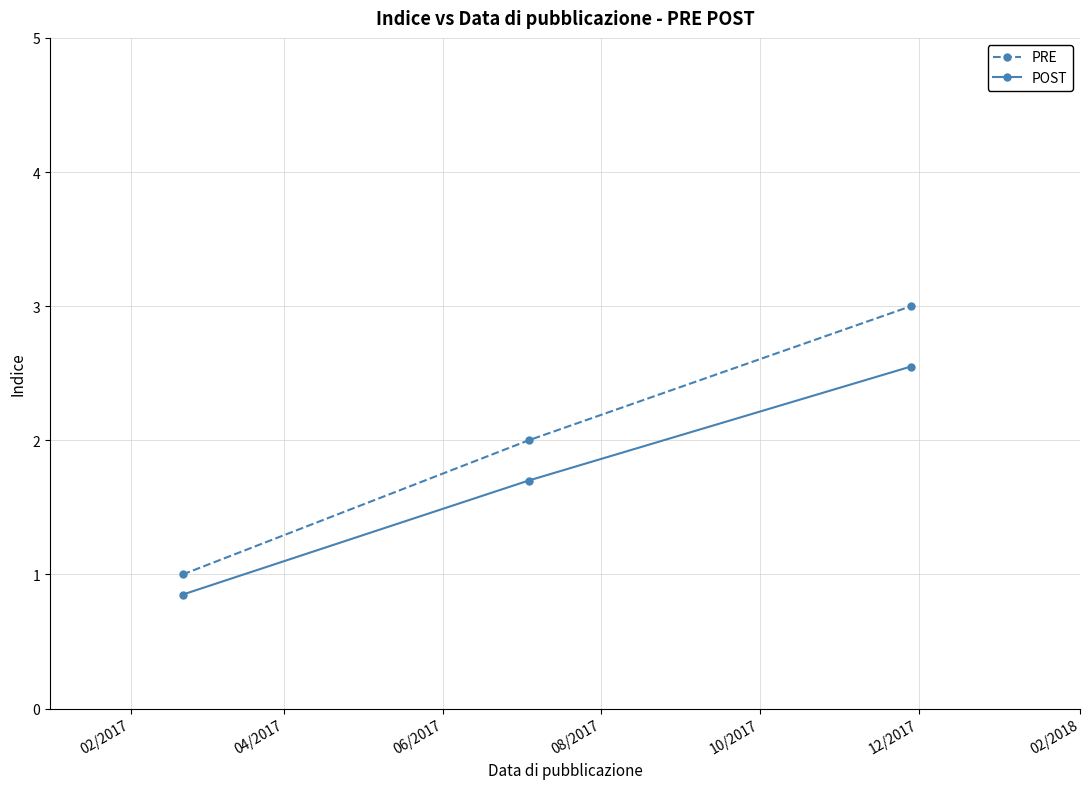

What is the sum of all PRE values?

6.0